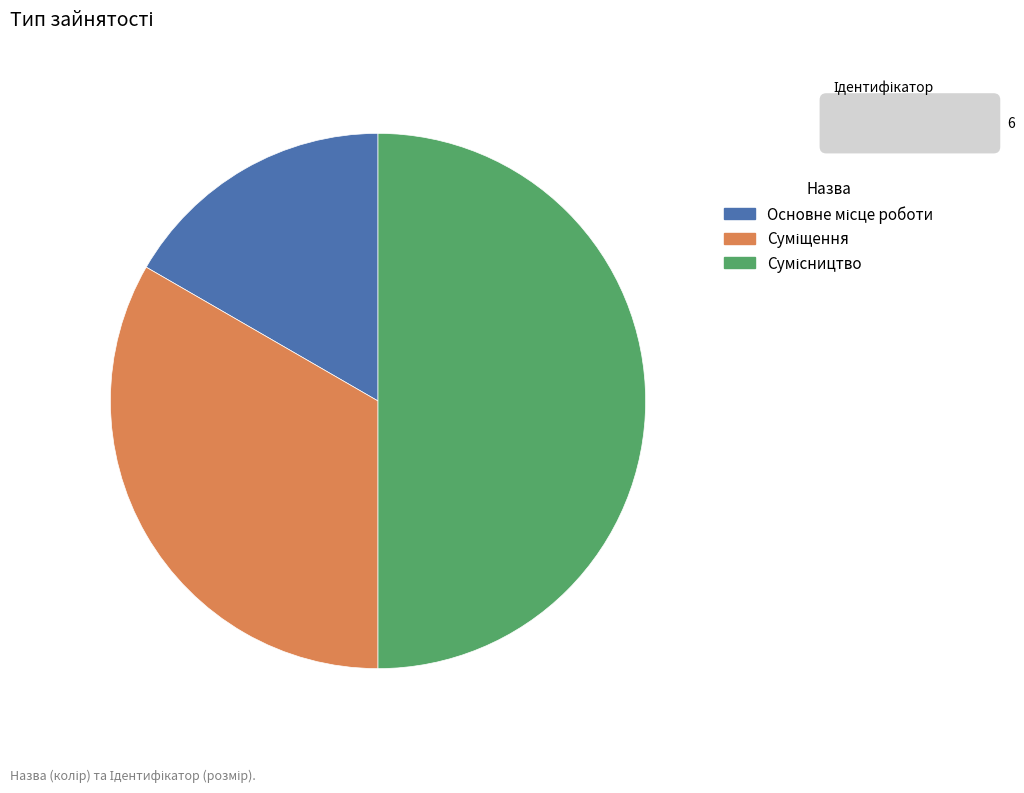

What percentage is the Основне місце роботи slice, to the nearest percent?

17%